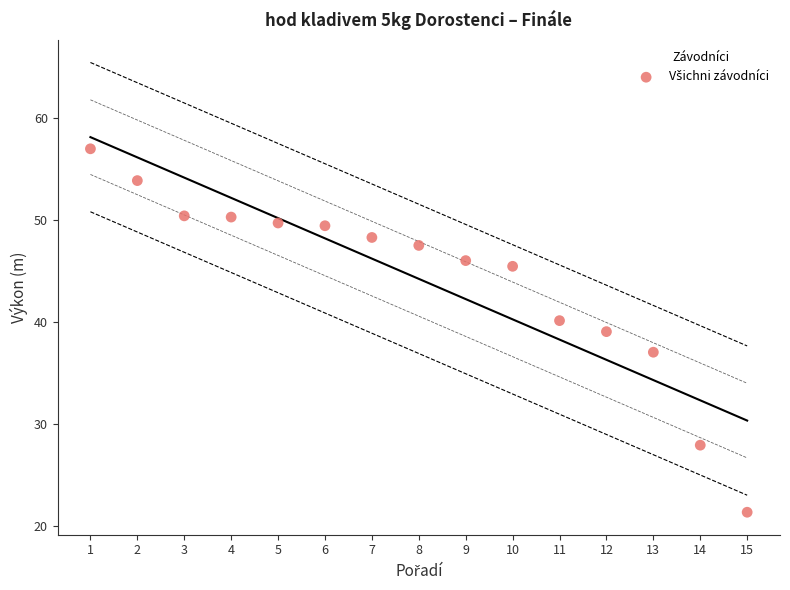

What is the range of X values (max minus min)?

14.0